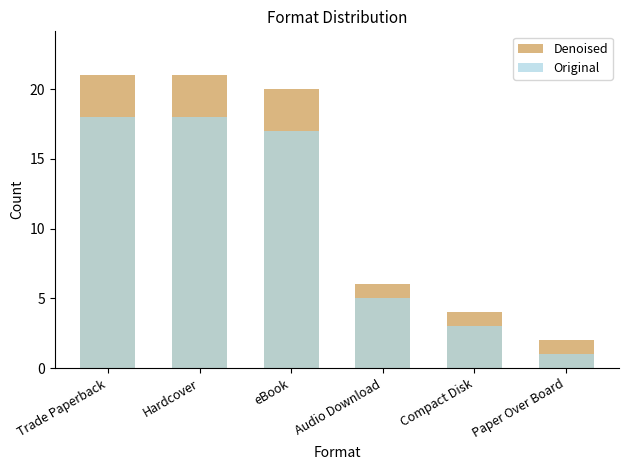

The Original series shows 25 at Trade Paperback. True or false?

False